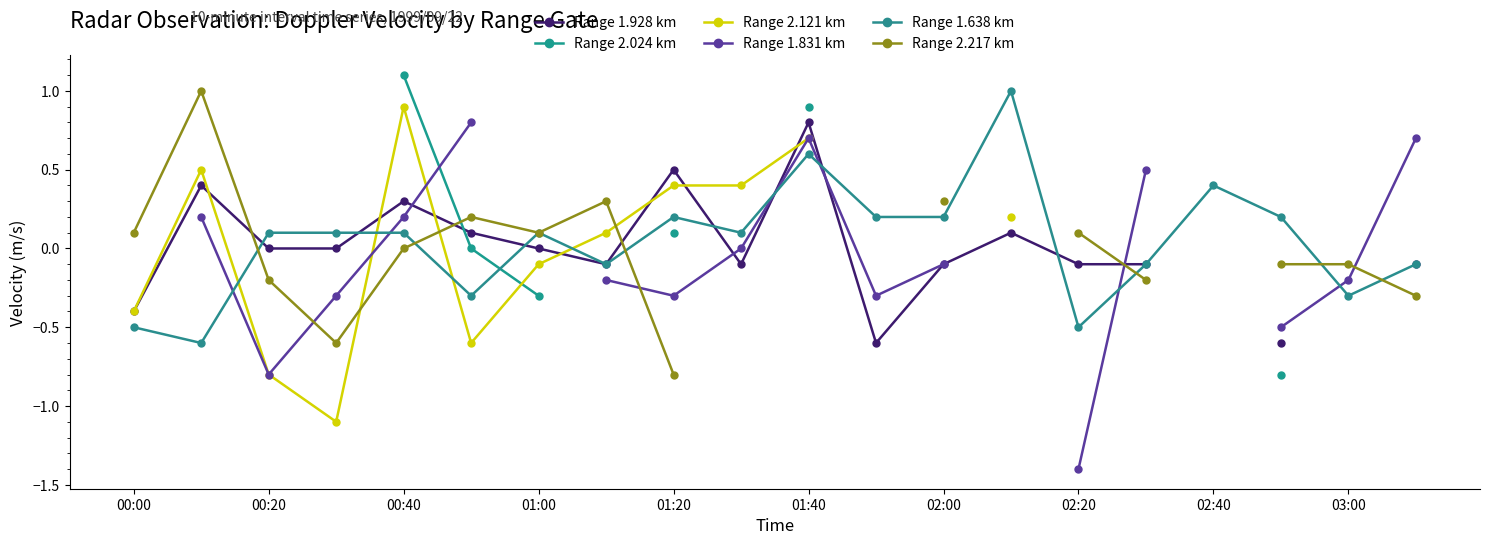

Is it true that Range 1.638 km equals -0.5 at 02:20?

True